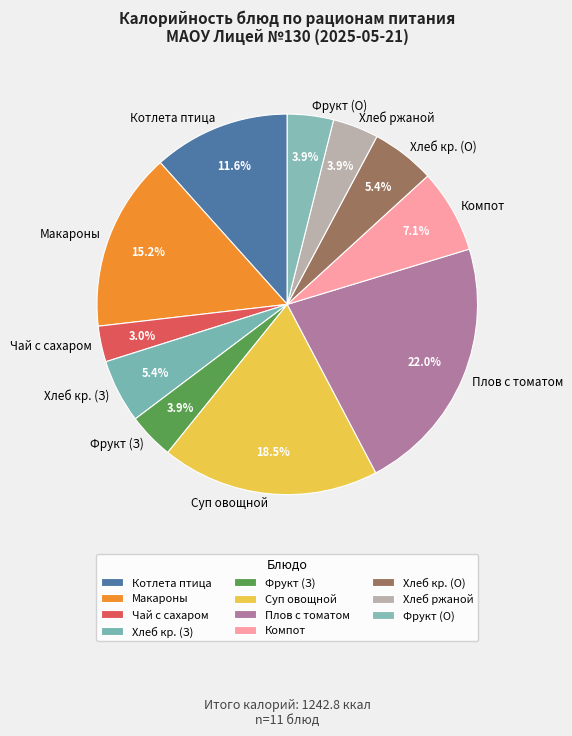

Does Чай с сахаром account for over 50% of the chart?

No